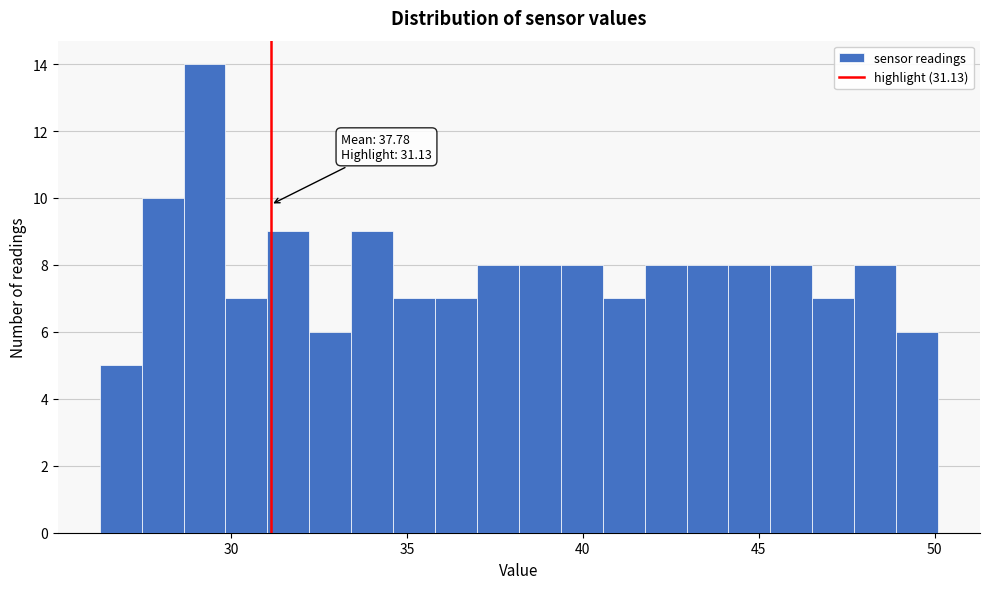

Around what value on the x-axis is the tallest bar? Give the approximate position of its centre, as read against the axis.

29.0